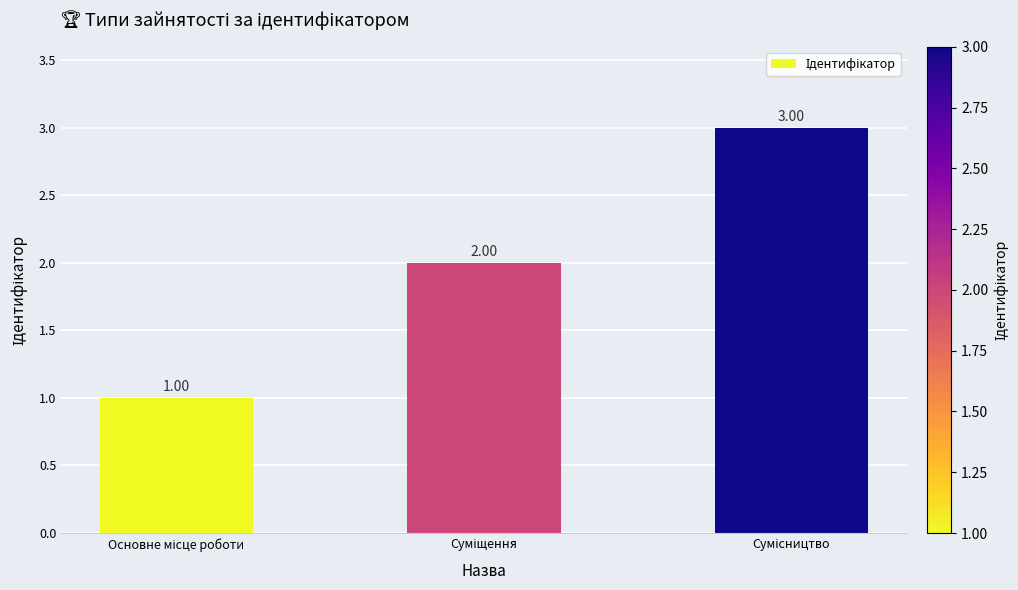

What is the sum of all values?

6